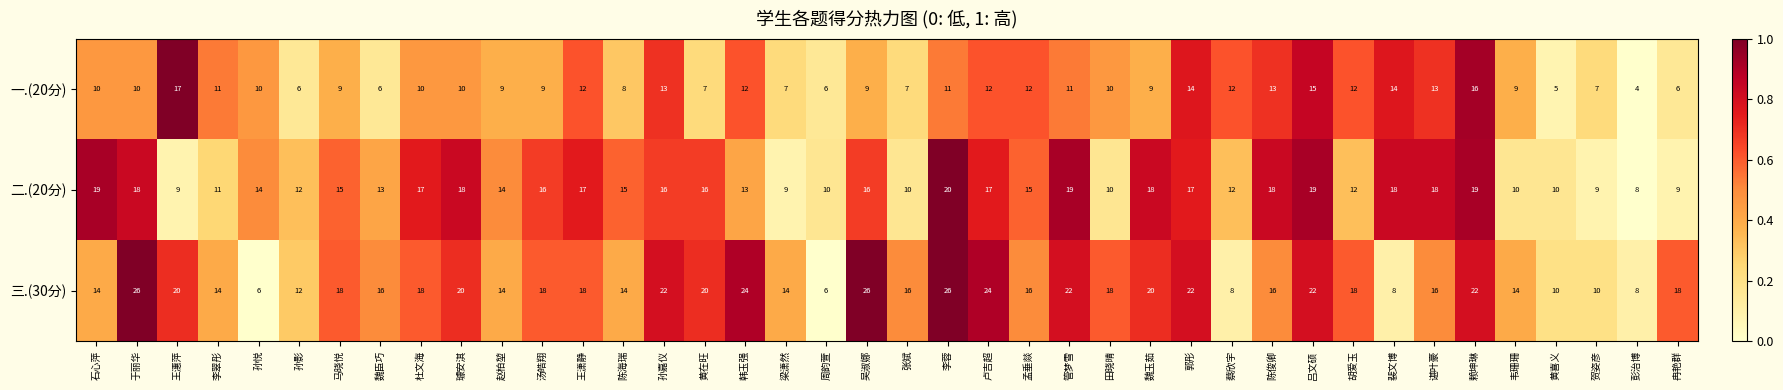

Which series has the largest total across all categories?

三.(30分)